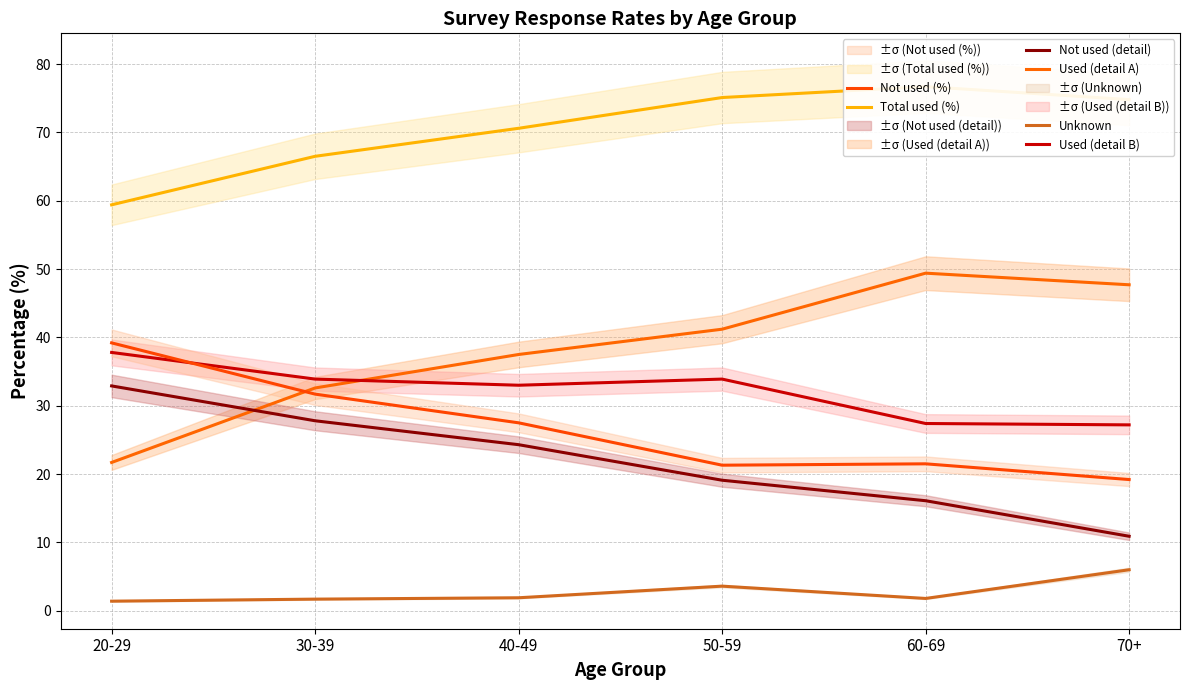

What is the label of the 3rd point from the left?

40-49